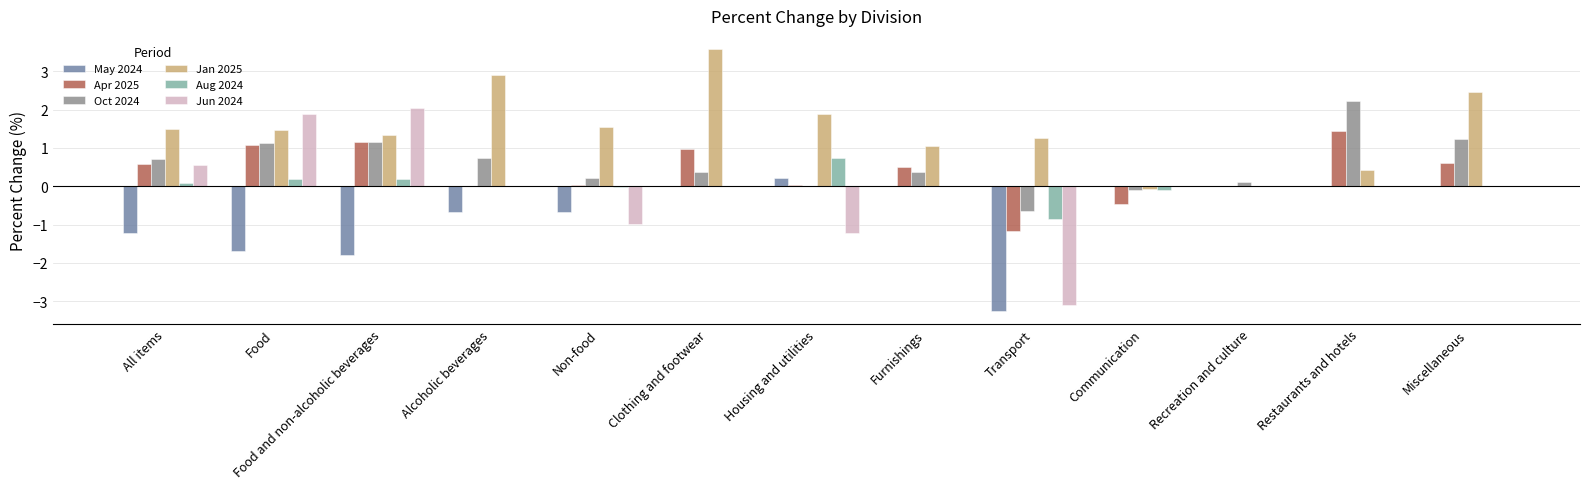

What is the sum of all May 2024 values?

-9.1